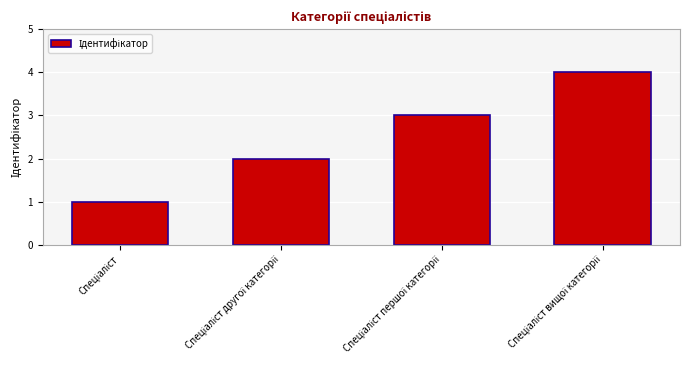

How many categories are shown in the chart?

4